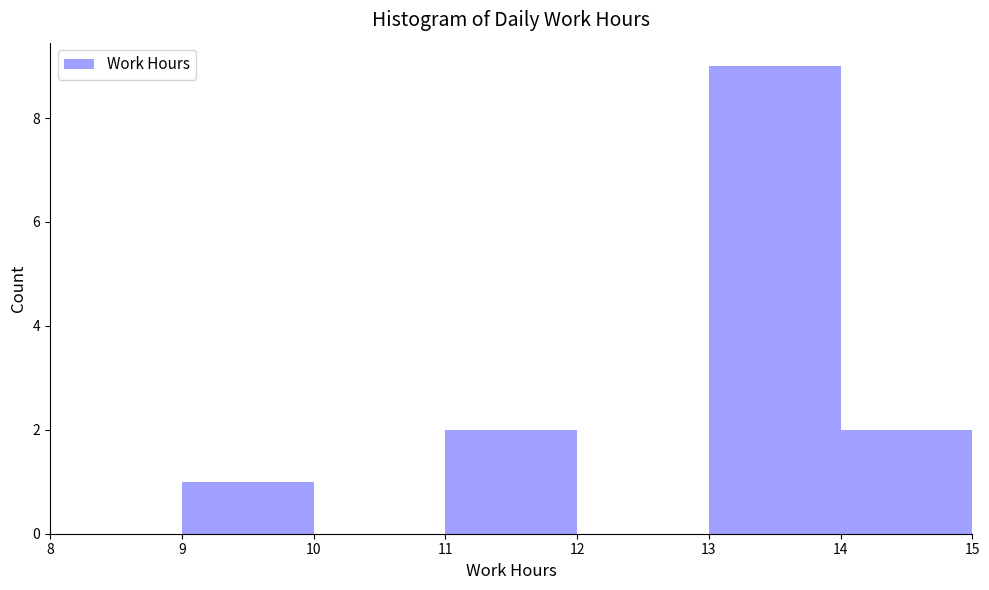

Reading left to right, transcribe this chart: for each bar, give the range it covers on the x-axis and its height. The values are not printed on the chart, so give them approximately, as read against the axis.

8 to 9: 0
9 to 10: 1
10 to 11: 0
11 to 12: 2
12 to 13: 0
13 to 14: 9
14 to 15: 2